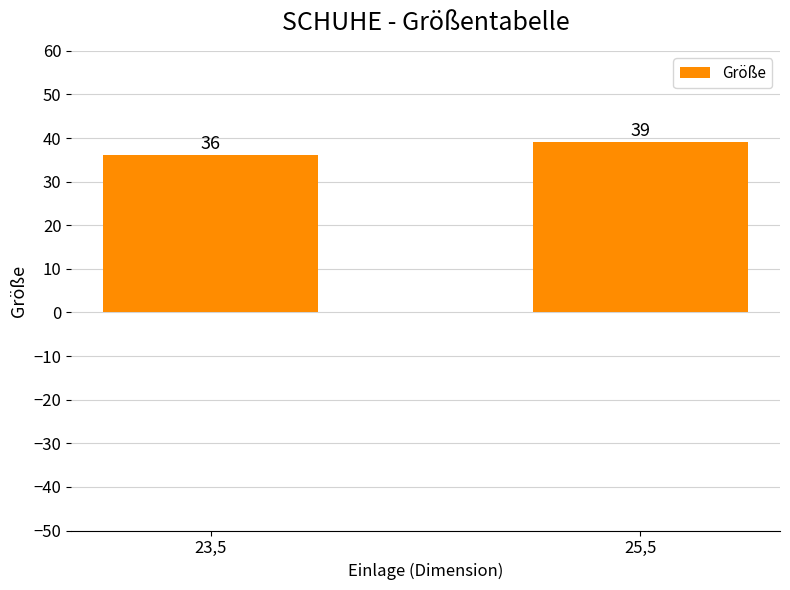

What is the label of the 2nd bar from the left?

25,5